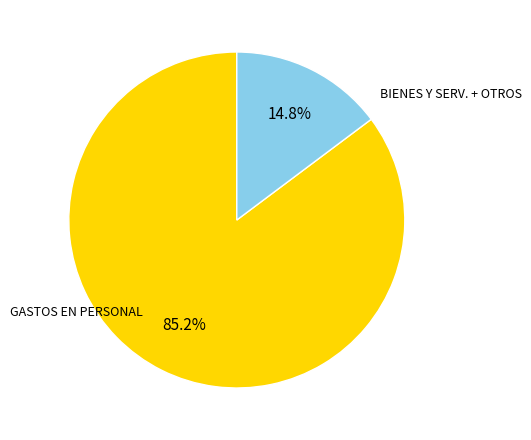

Is there any slice that represents more than half of the pie?

Yes